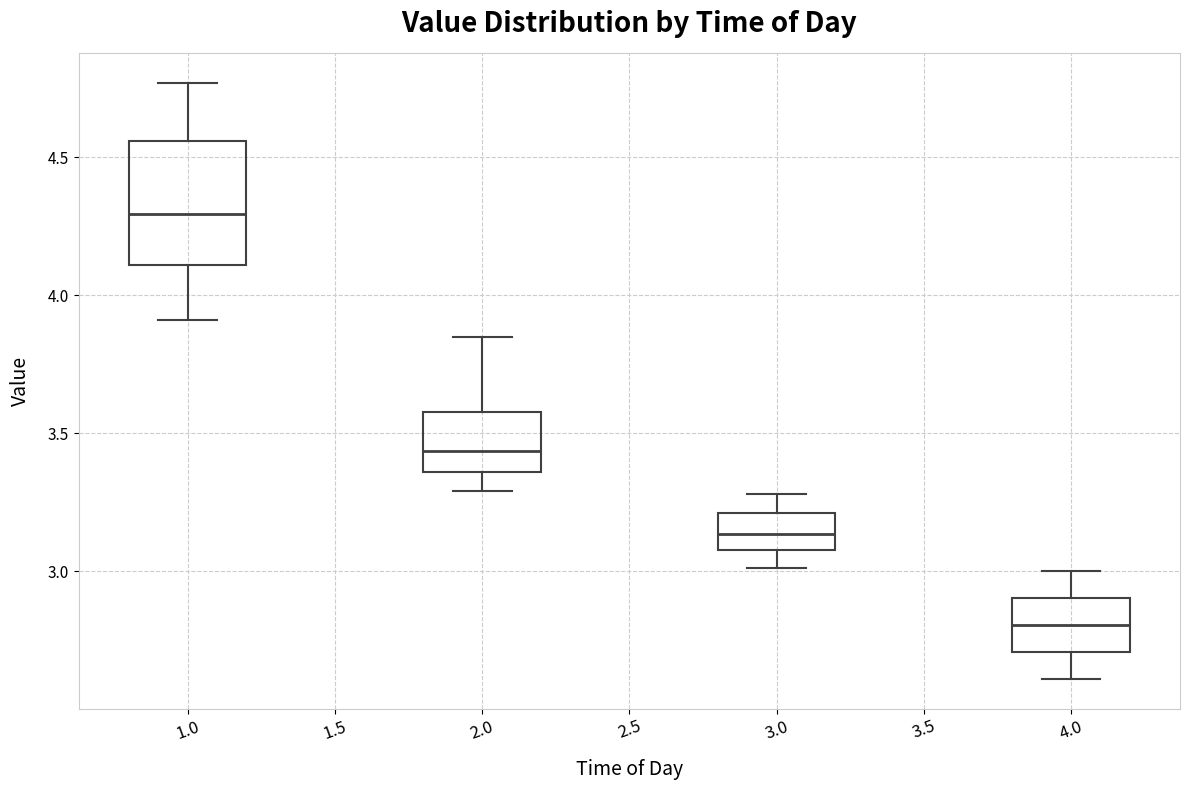

Which box has the highest median line?

1.0